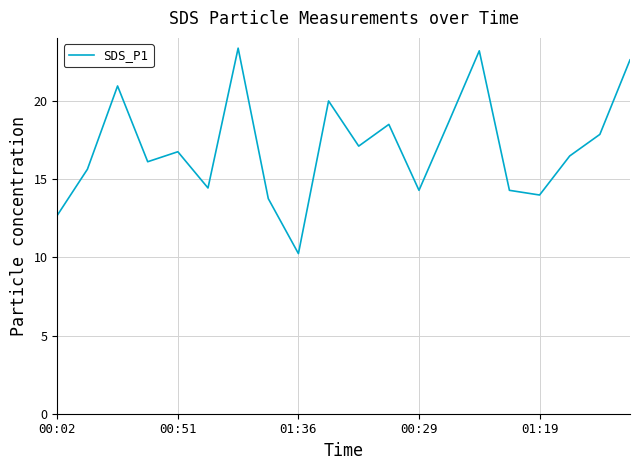

What is the maximum value shown in the chart?

23.4